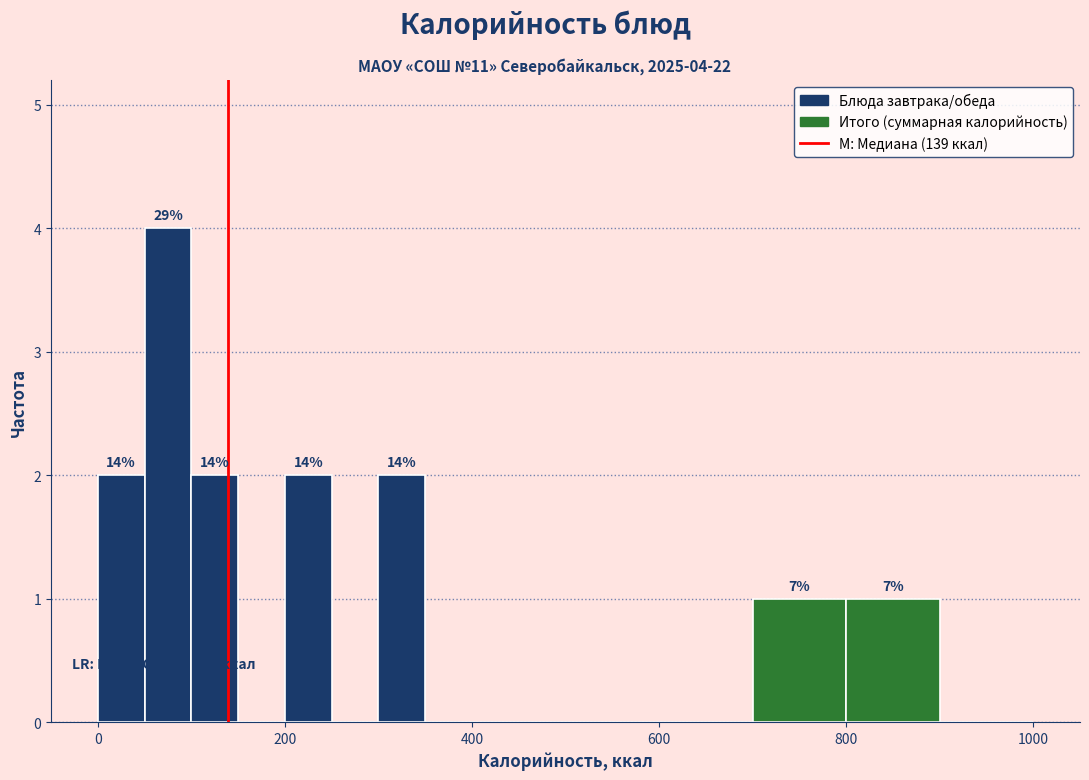

Read against the x-axis, roughly where is the centre of the tallest bar?

80